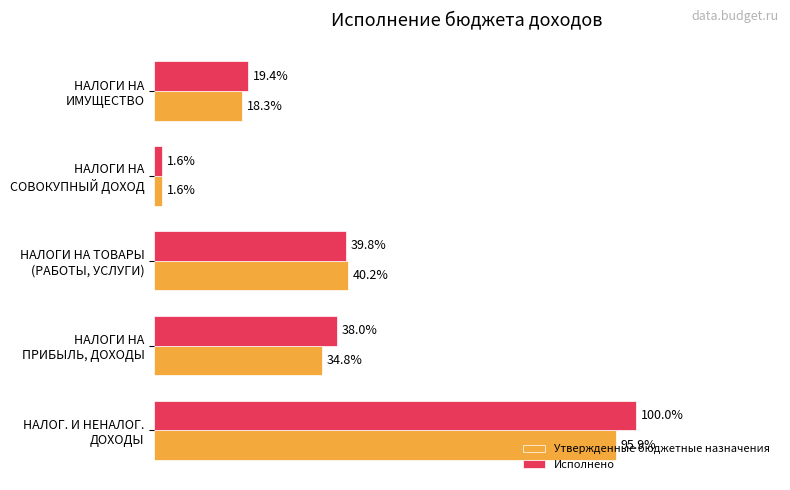

Which series has the largest range (max minus min)?

Исполнено